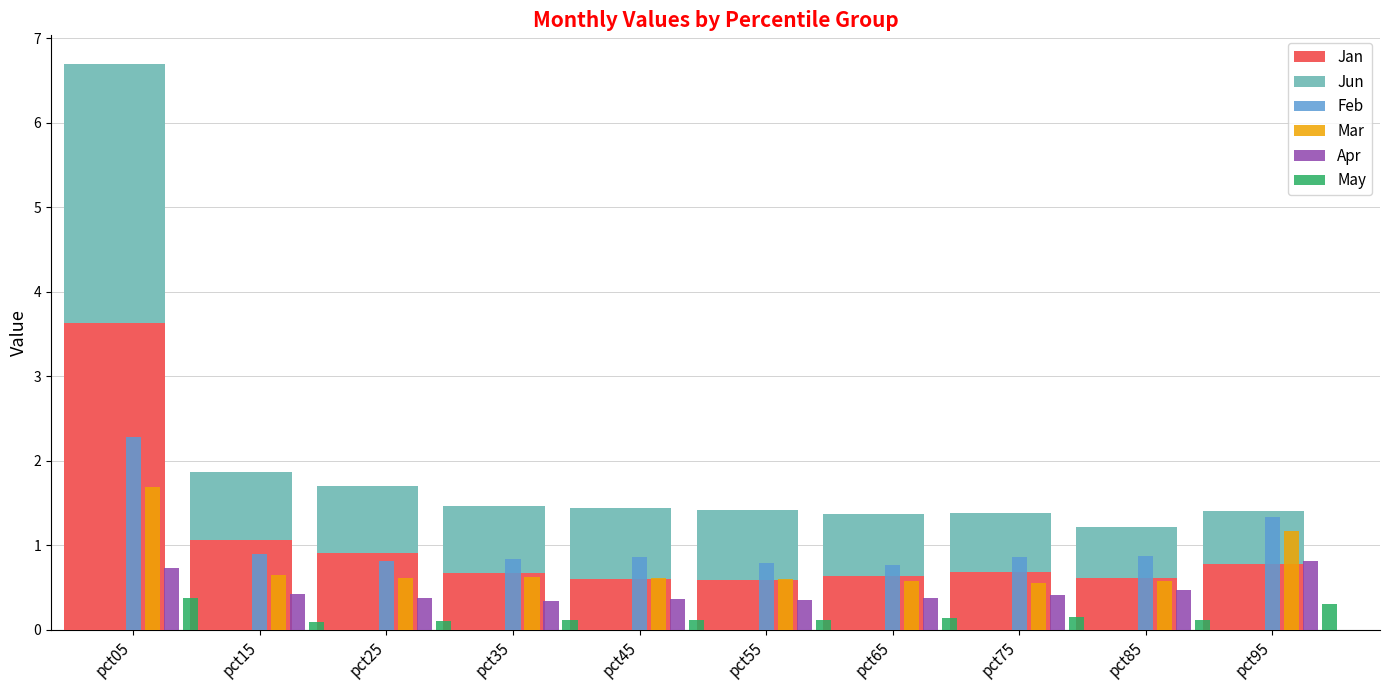

The value of Feb at pct15 is 1.5. True or false?

False